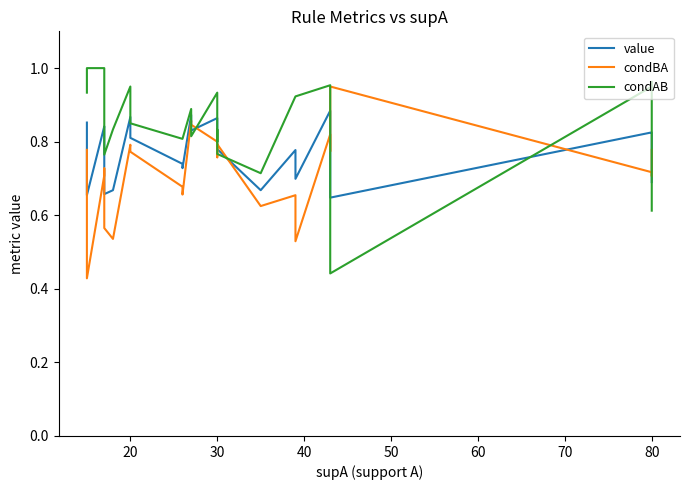

Rank the series by their average value, from highest to lowest.

condAB, value, condBA